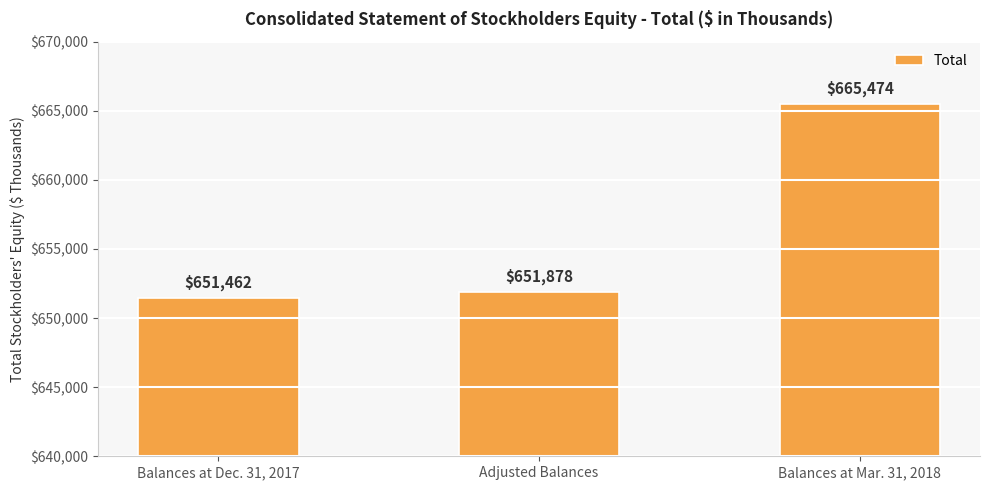

What is the sum of all values?

1968814